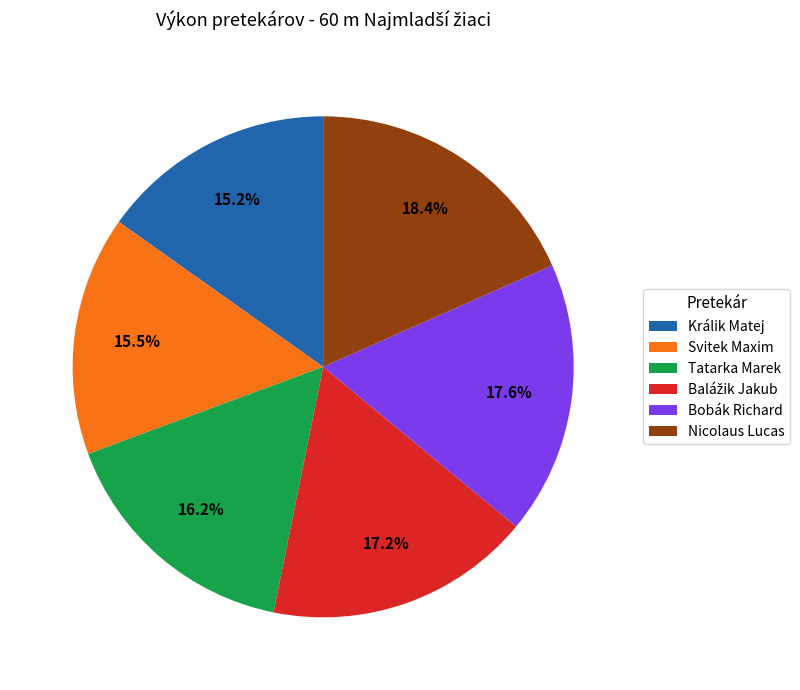

To the nearest percent, what is the average slice percentage?

17%